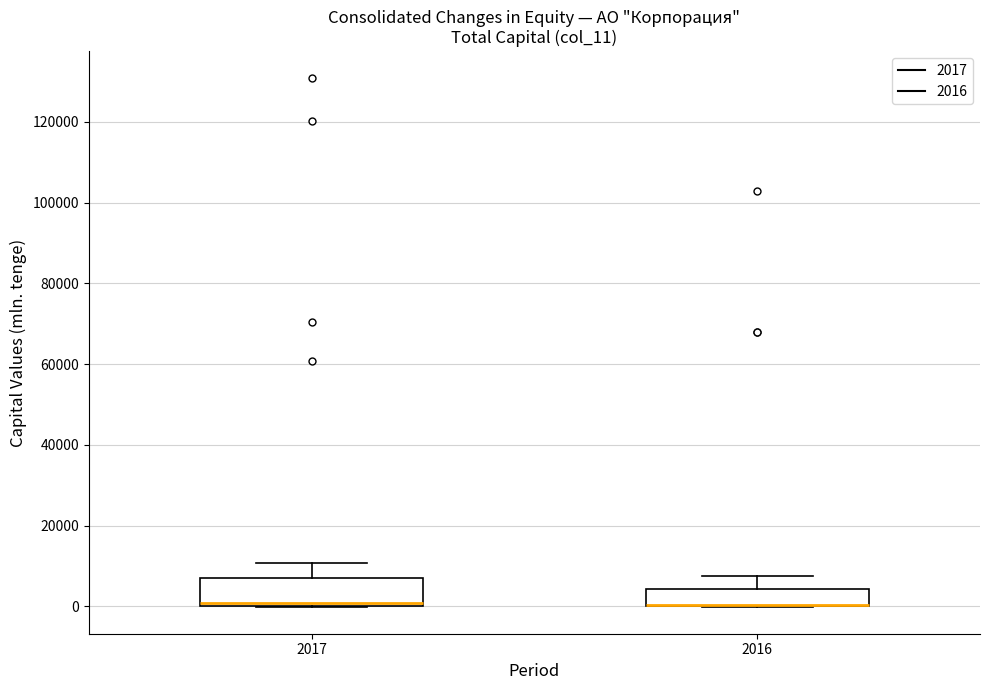

Where does the upper whisker of the box at x = 2016 end on the y-axis? The values are not printed on the chart, so give them approximately, as read against the axis.

8000